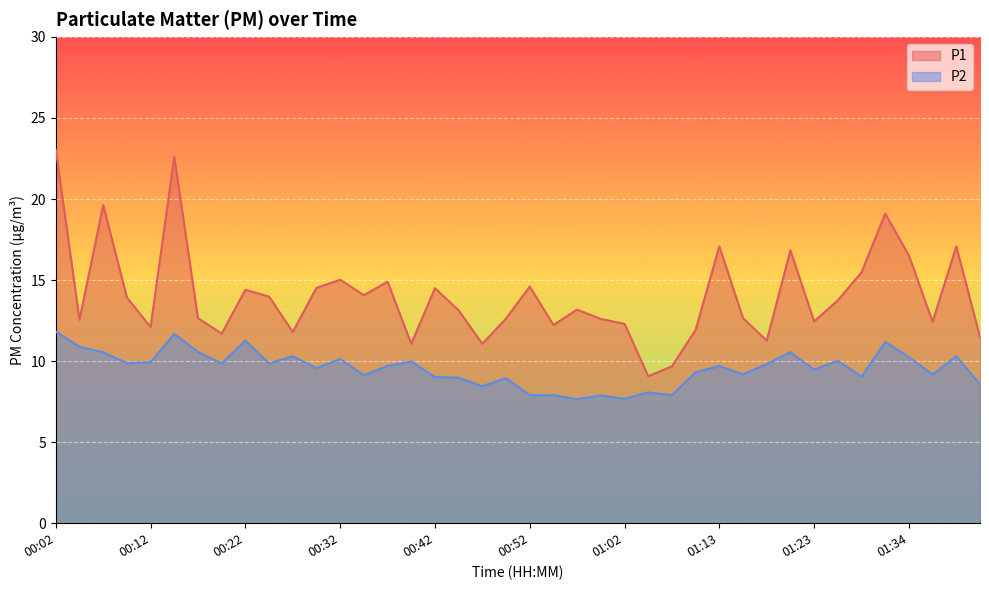

How many values in the P2 series are below 9?

11